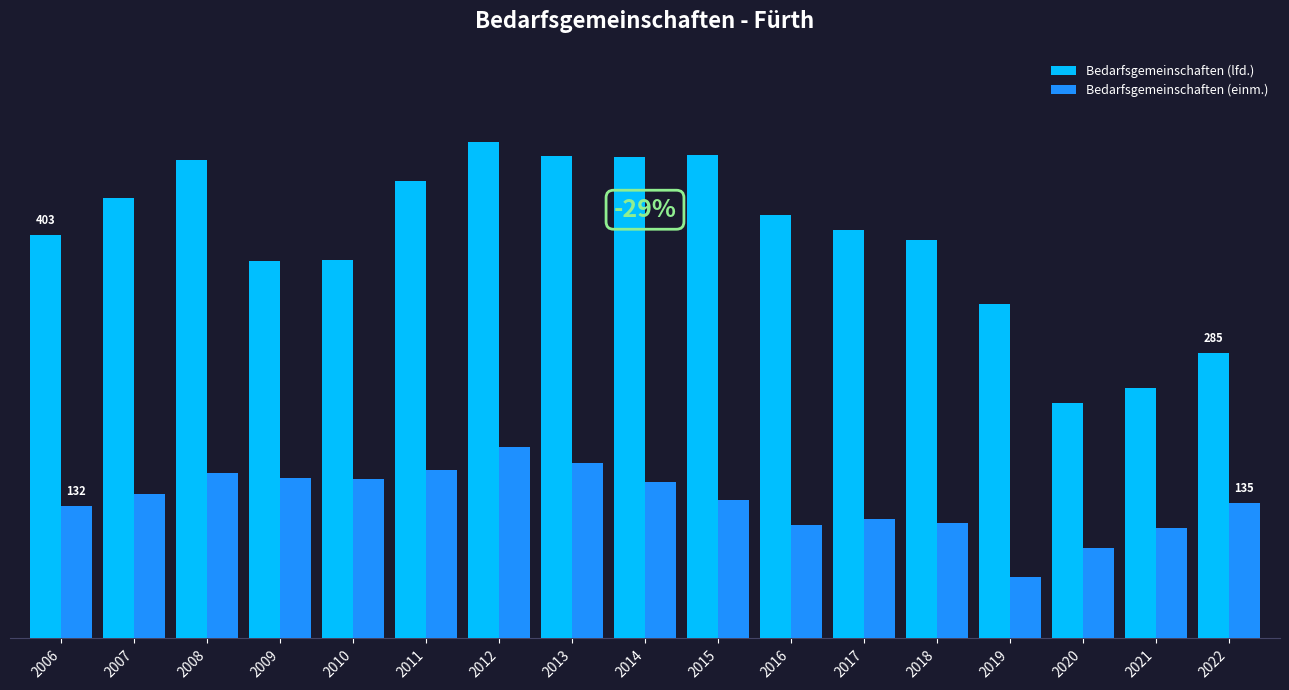

What is the difference between the maximum and minimum values in the Bedarfsgemeinschaften (einm.) series?

130